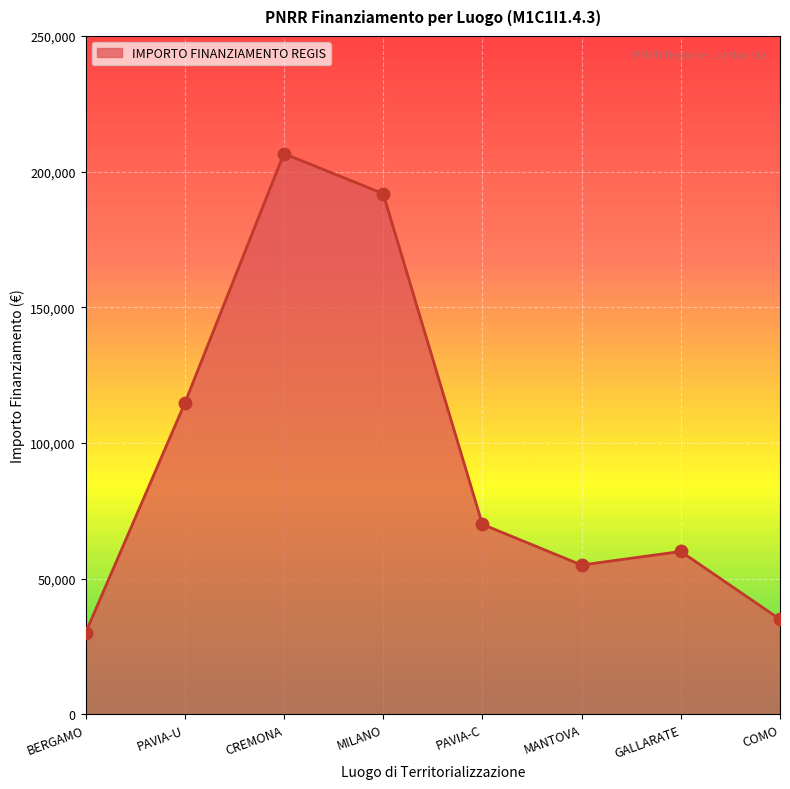

What is the change in value from PAVIA-U to MILANO?

+77275